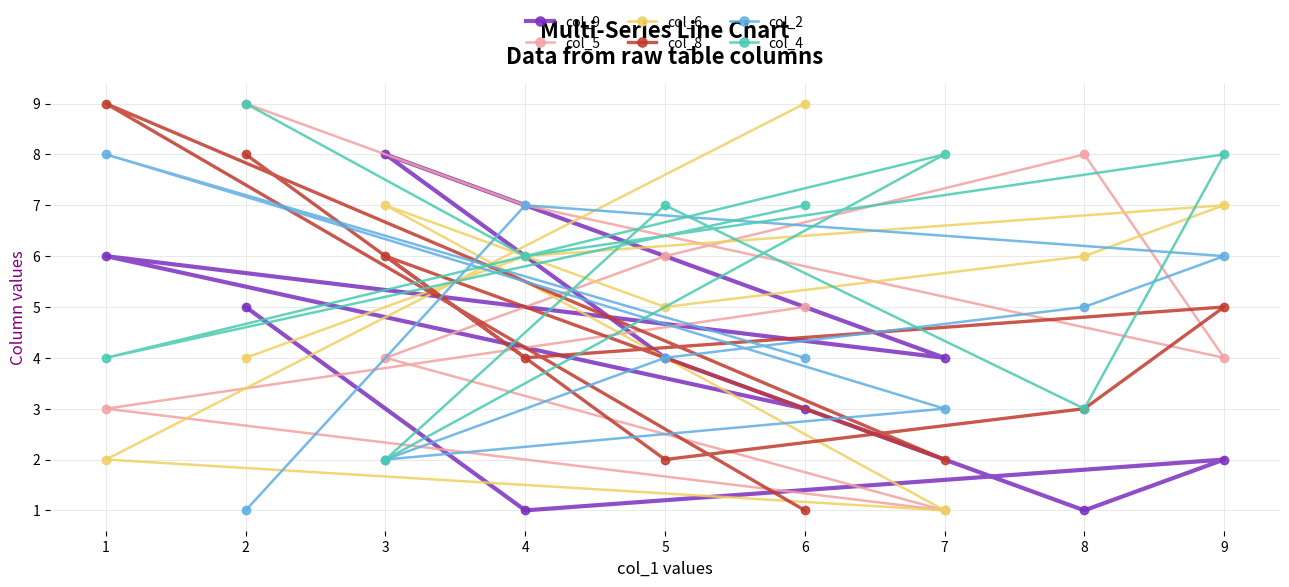

Between 1 and 6, which series saw the biggest shift?

col_8